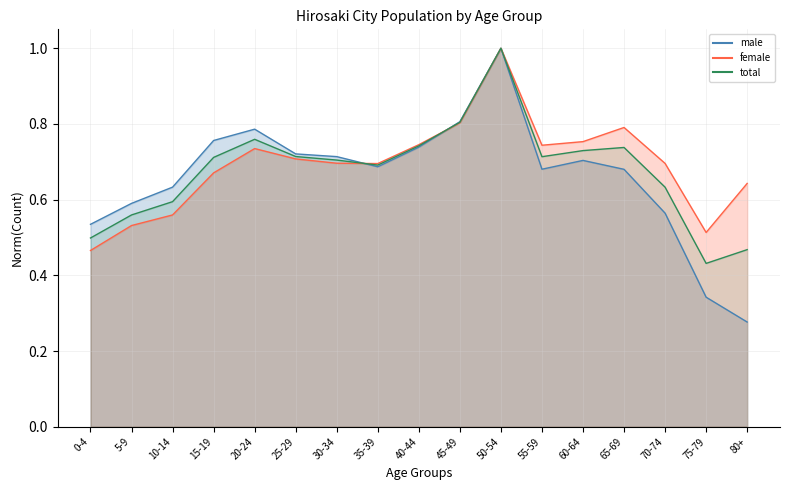

The value of female at 75-79 is 0.2. True or false?

False